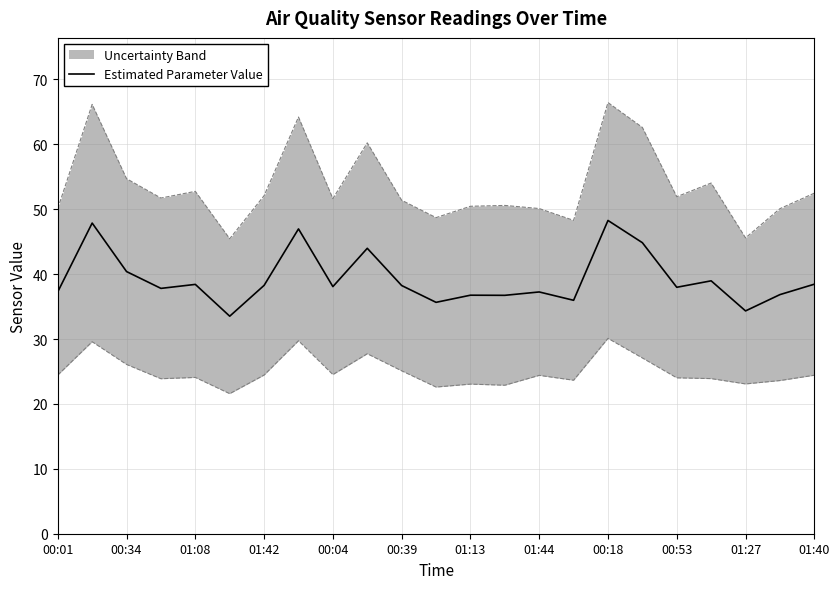

How many points are higher than both their immediate neighbors (excluding endpoints)?

8